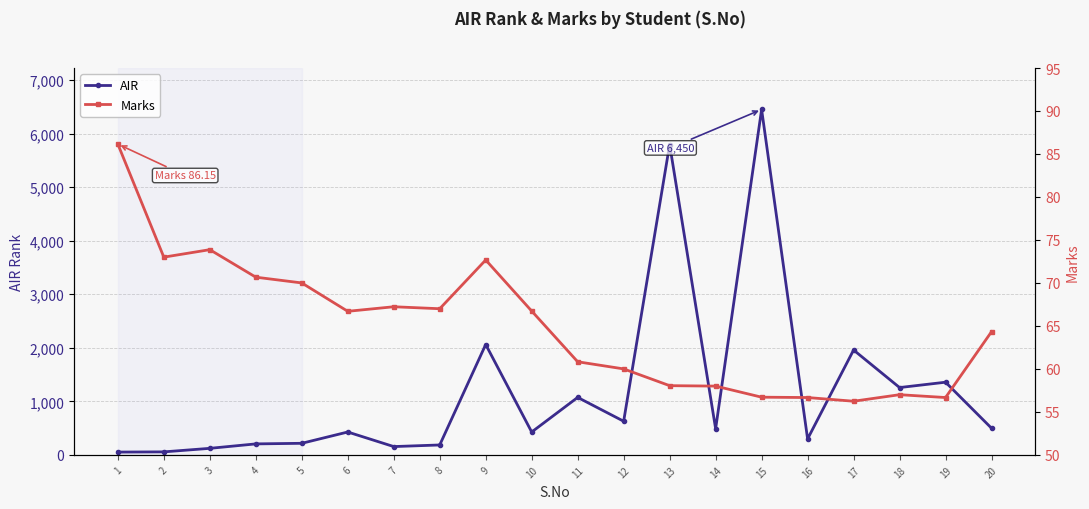

Is it true that AIR equals 427.0 at 10?

True